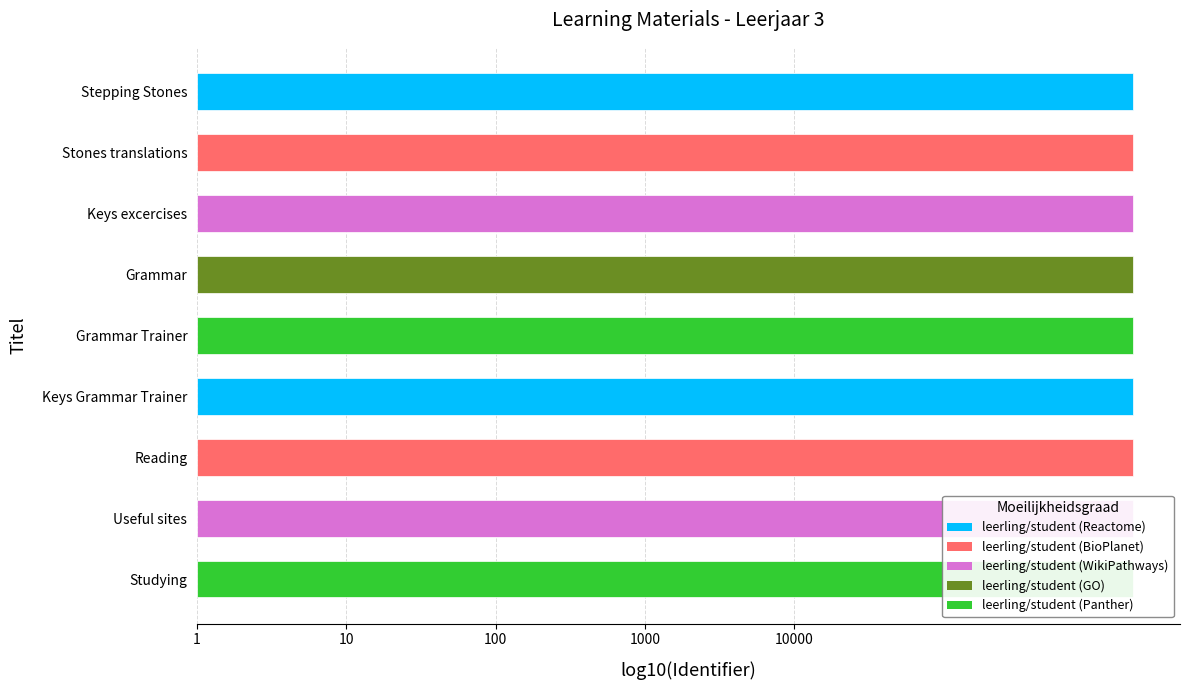

Does the chart contain any negative values?

No